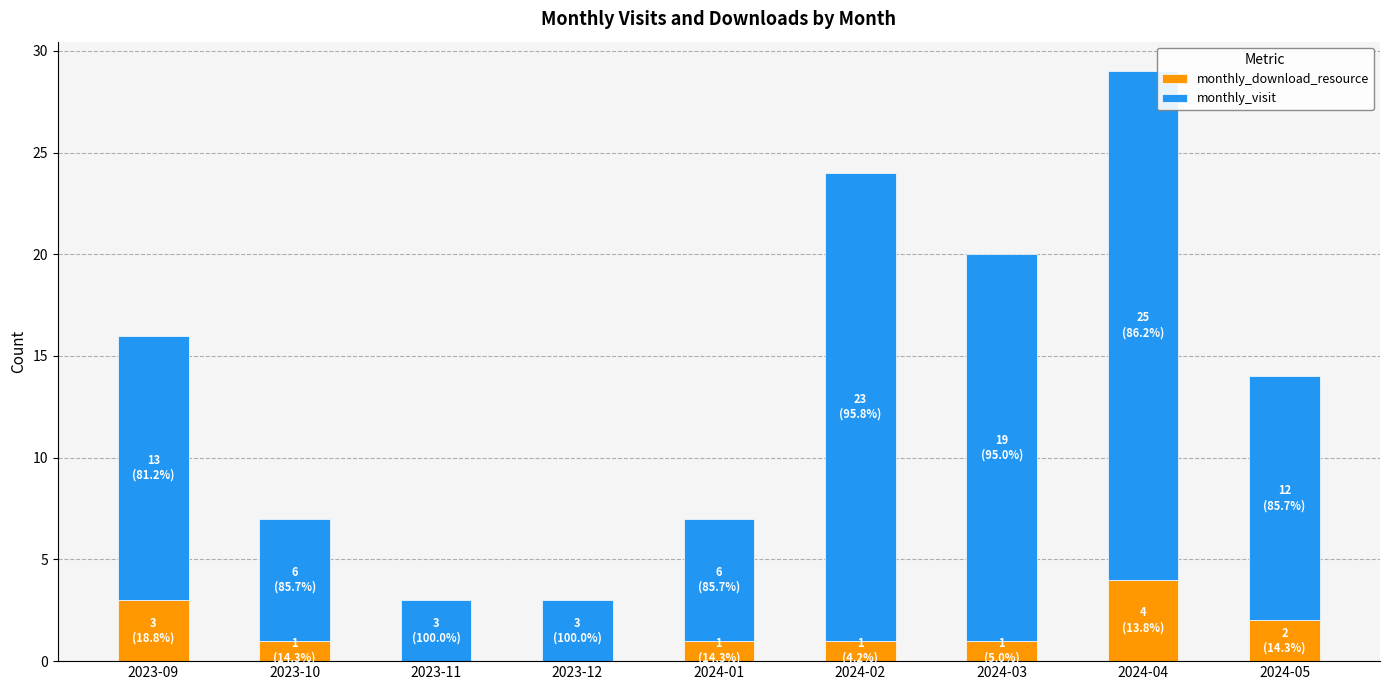

Are the bars horizontal?

No